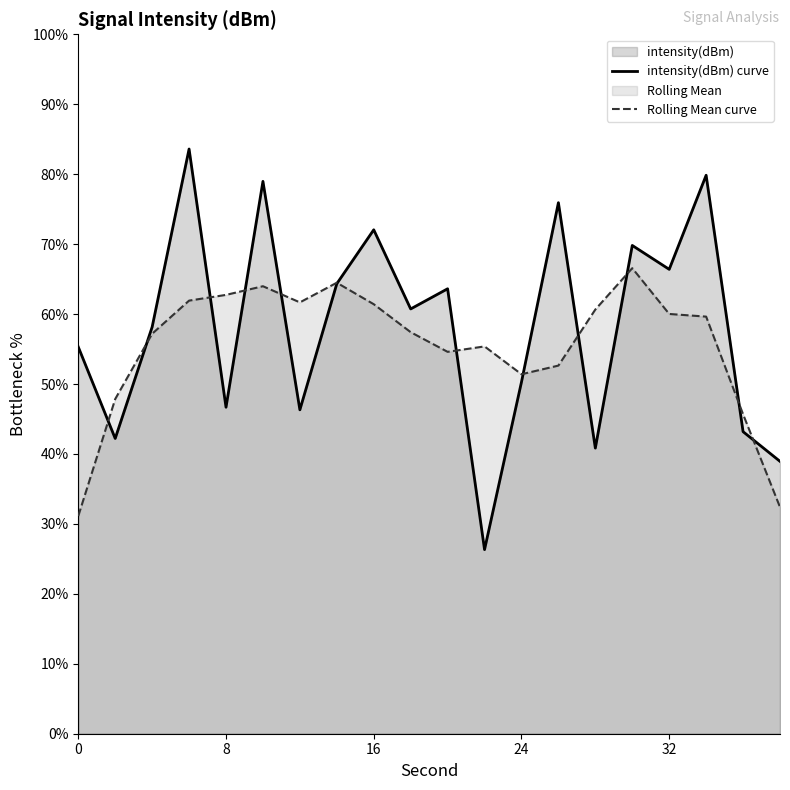

What is the total value across all series at 7?

128.8